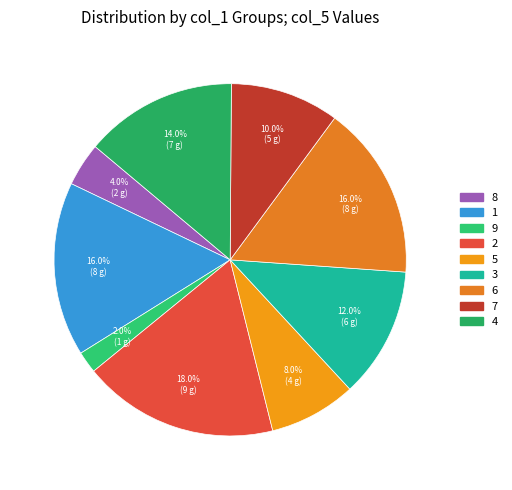

How many segments does this pie chart have?

9